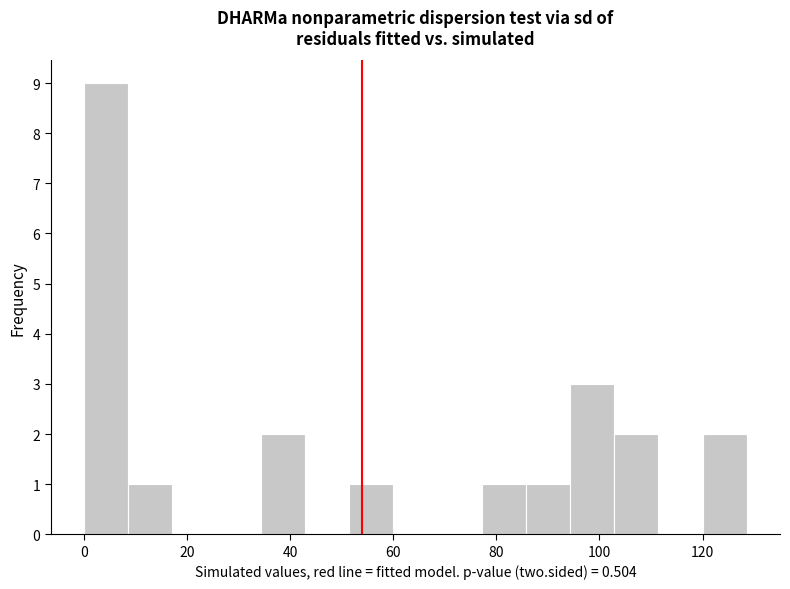

Which range on the x-axis has the tallest bar?

0 to 8